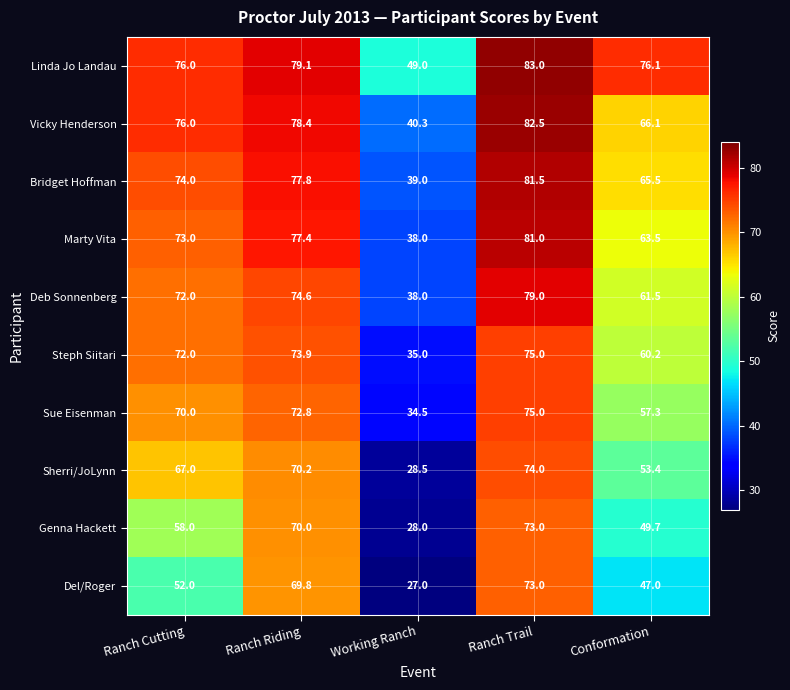

At which category is the sum across all series the highest?

Ranch Trail